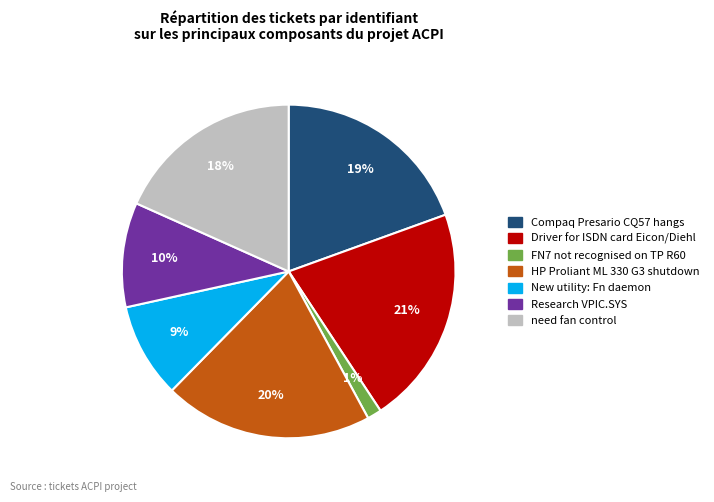

Does any single category account for the majority?

No